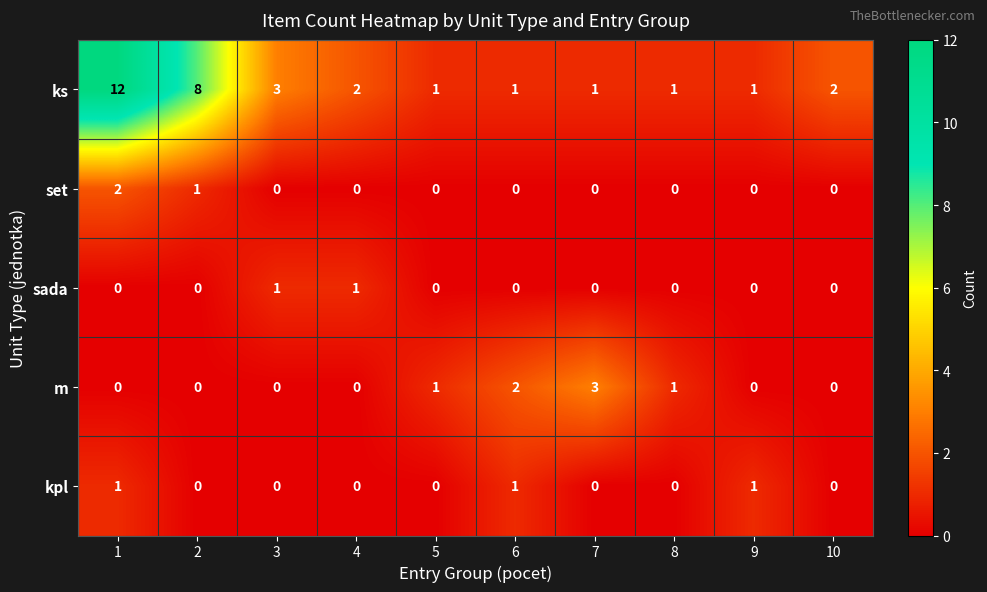

What is the difference between the highest and lowest values at 7?

3